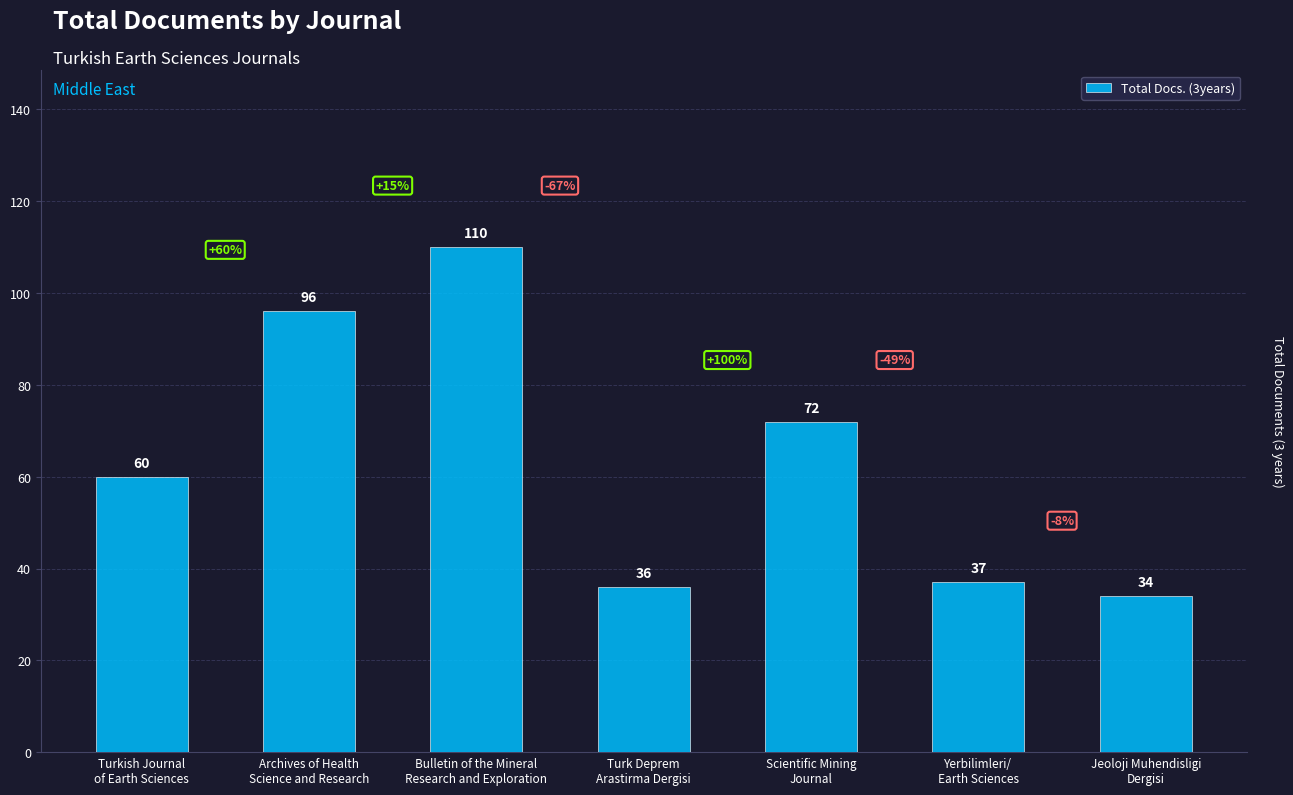

Are the bars grouped side by side (vs. stacked)?

No